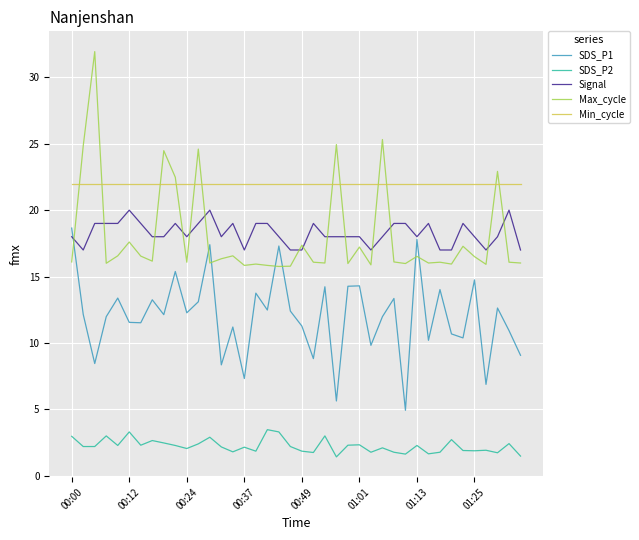

True or false: Max_cycle and SDS_P2 intersect in this chart.

False